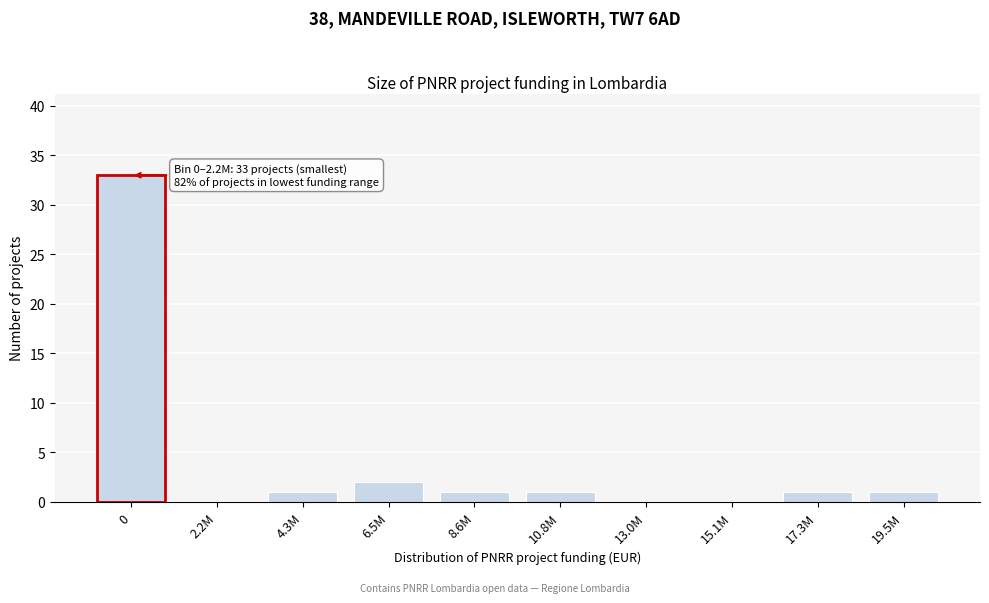

Reading left to right, what are all the values shown in this chart?

0=33	2.2M=0	4.3M=1	6.5M=2	8.6M=1	10.8M=1	13.0M=0	15.1M=0	17.3M=1	19.5M=1